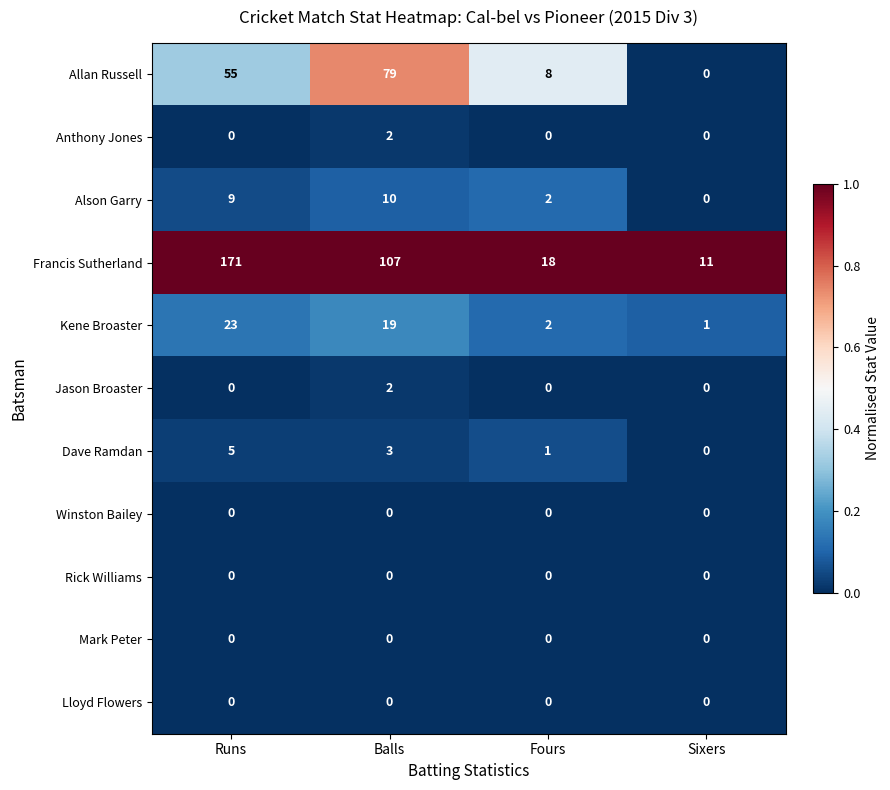

How many values in Jason Broaster are above zero?

1